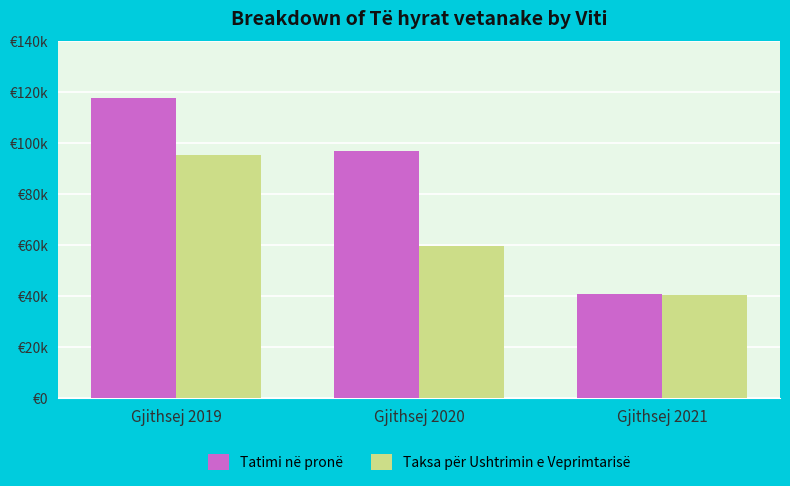

Rank the series at Gjithsej 2019 from highest to lowest value.

Tatimi në pronë, Taksa për Ushtrimin e Veprimtarisë